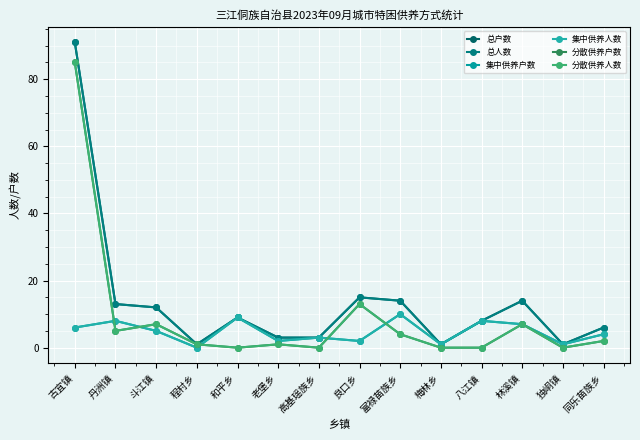

The 分散供养人数 series shows -29 at 高基瑶族乡. True or false?

False